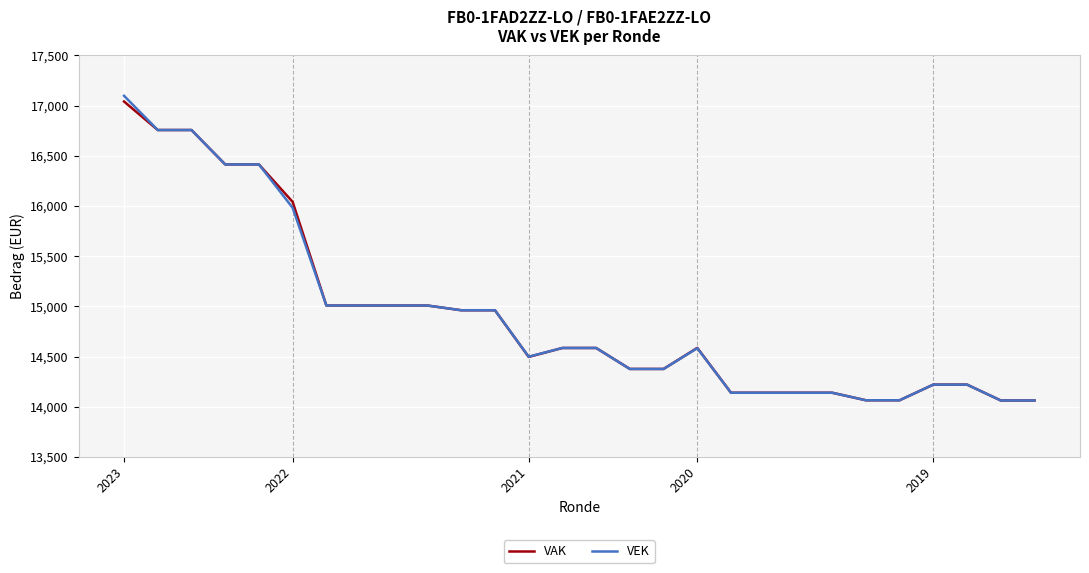

How many series are shown in this chart?

2